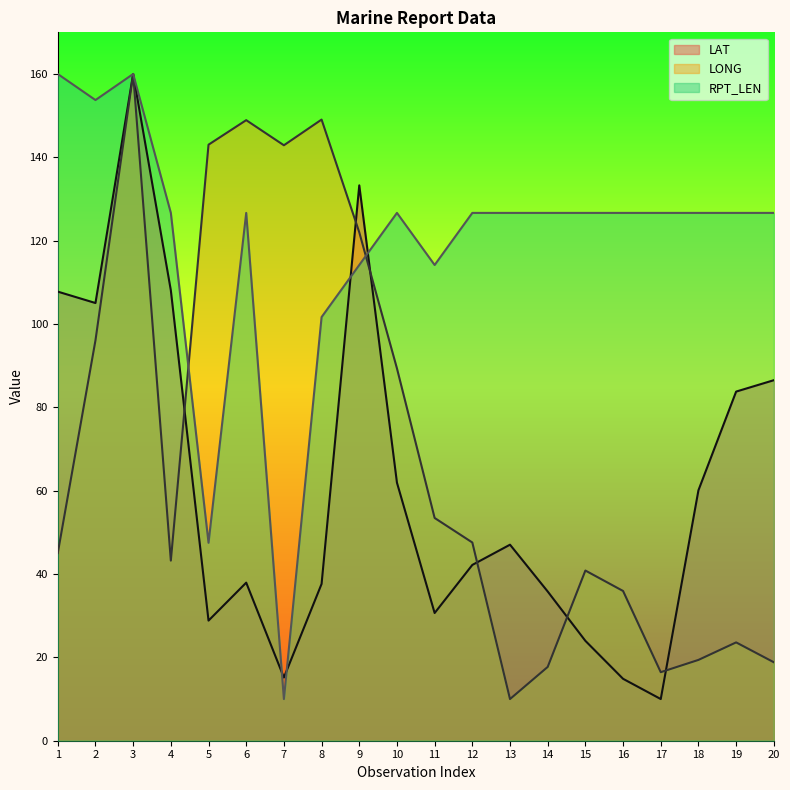

How many lines are shown in the chart?

3